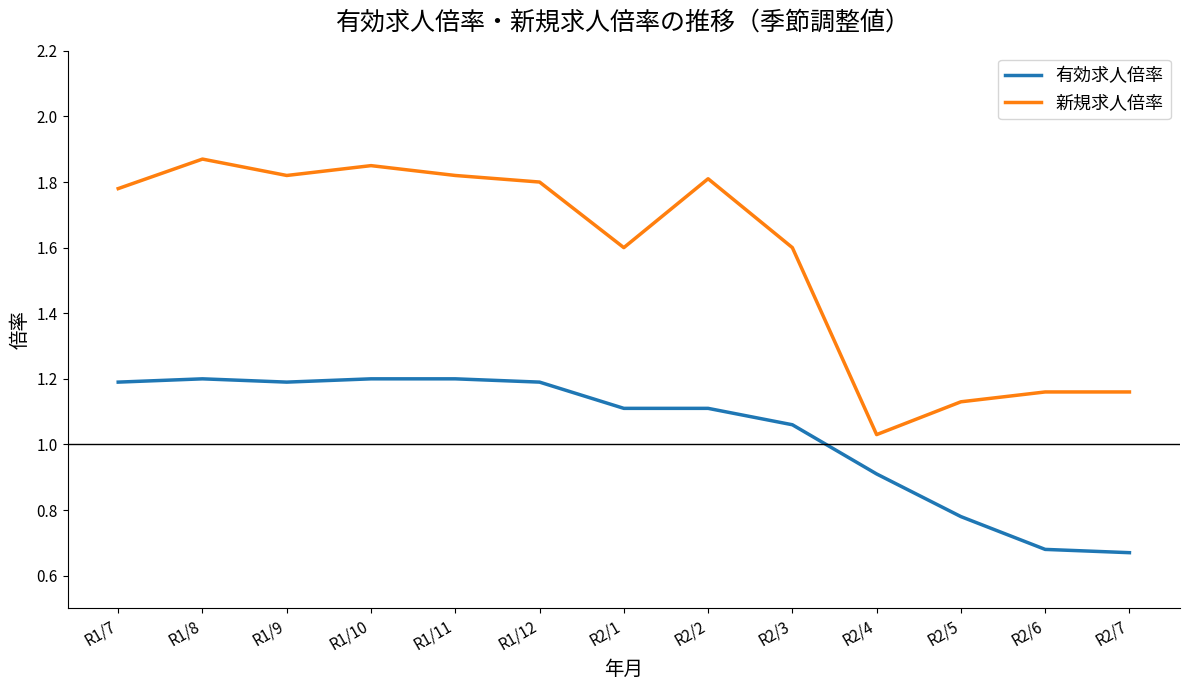

Rank the series at R1/7 from highest to lowest value.

新規求人倍率, 有効求人倍率